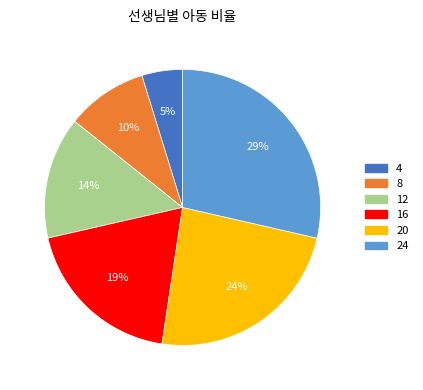

Which category has the biggest portion of the pie?

24